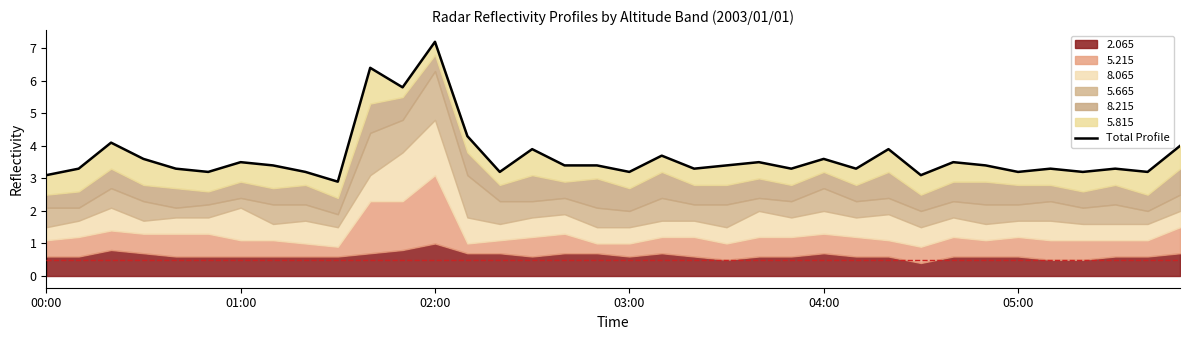

What is the change in value from 9 to 16?

+0.5